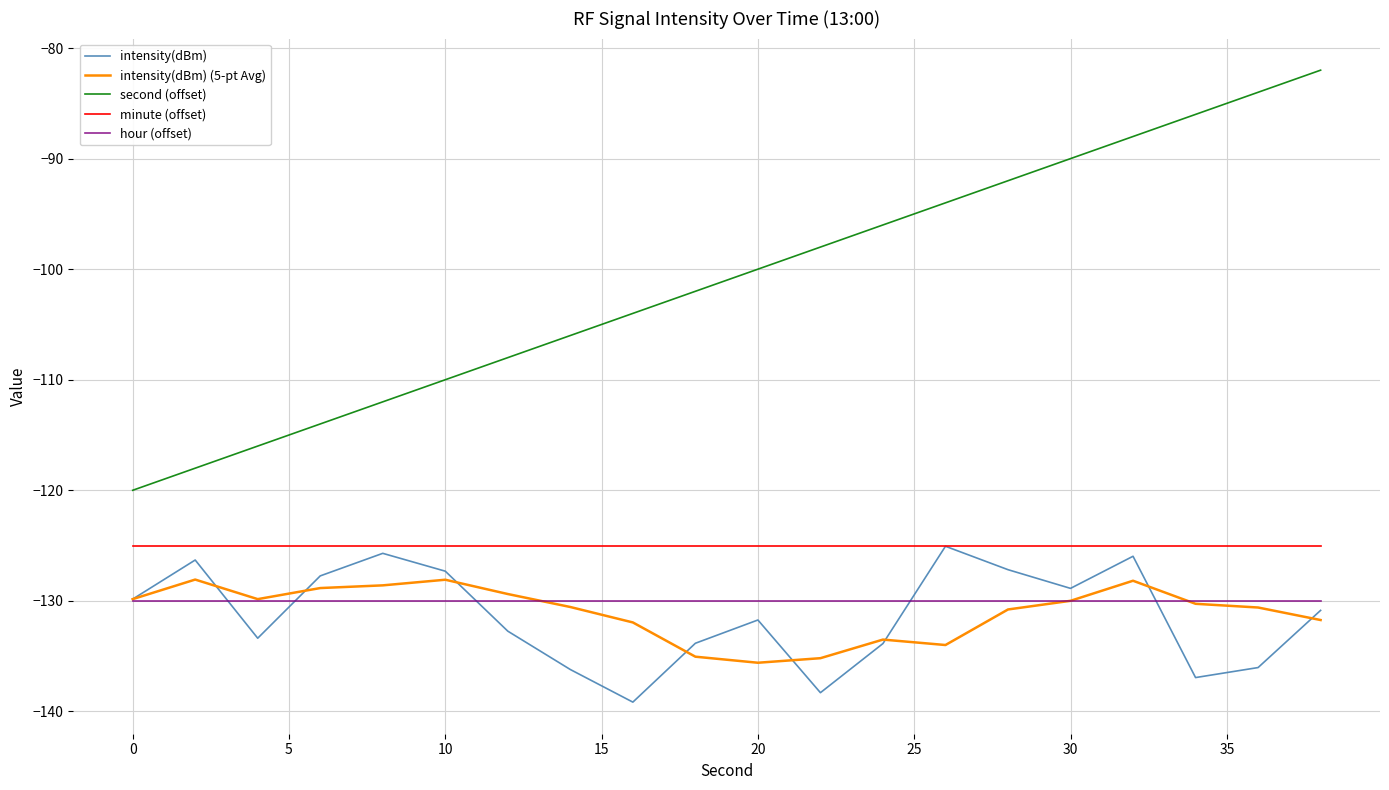

True or false: second (offset) and minute (offset) cross at least once.

False